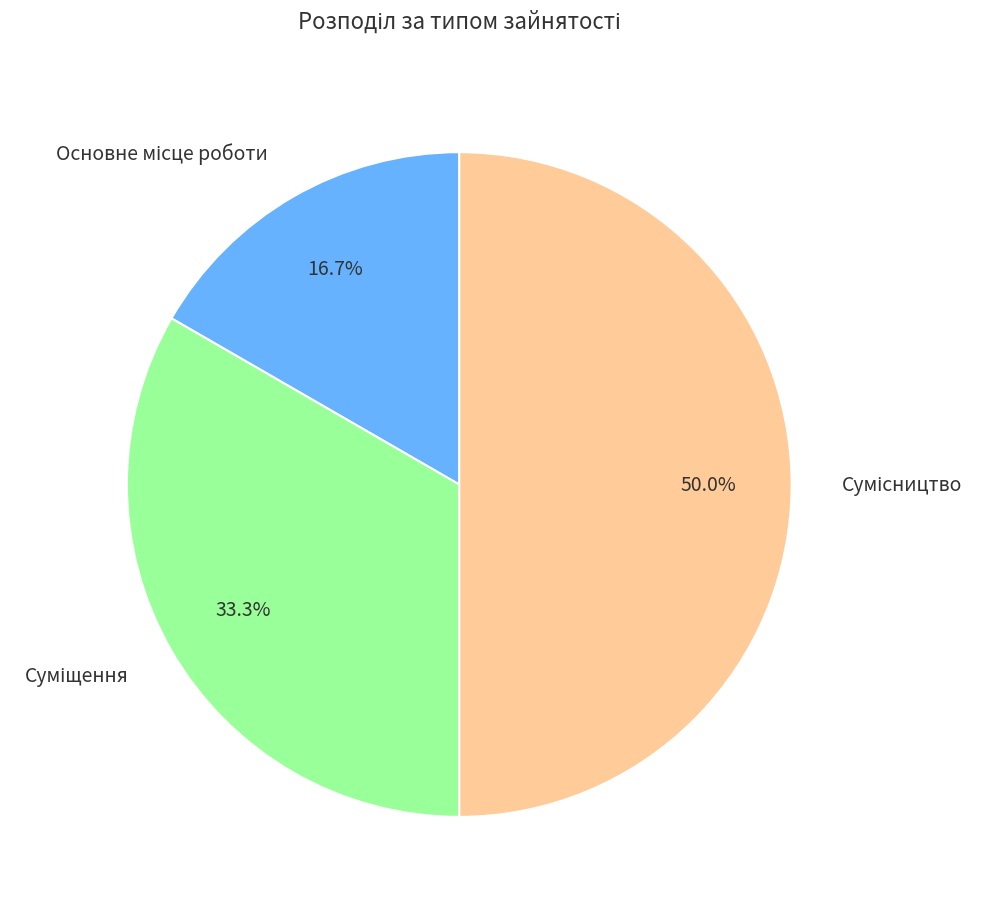

How many segments does this pie chart have?

3